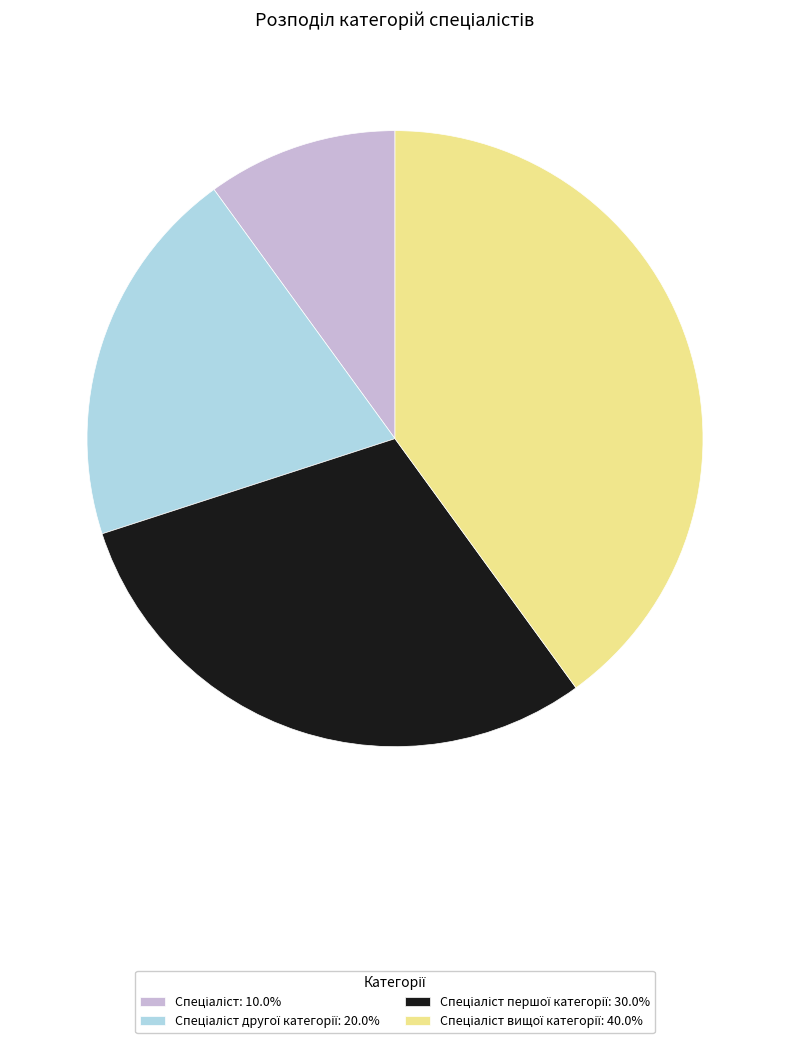

Is there any slice that represents more than half of the pie?

No